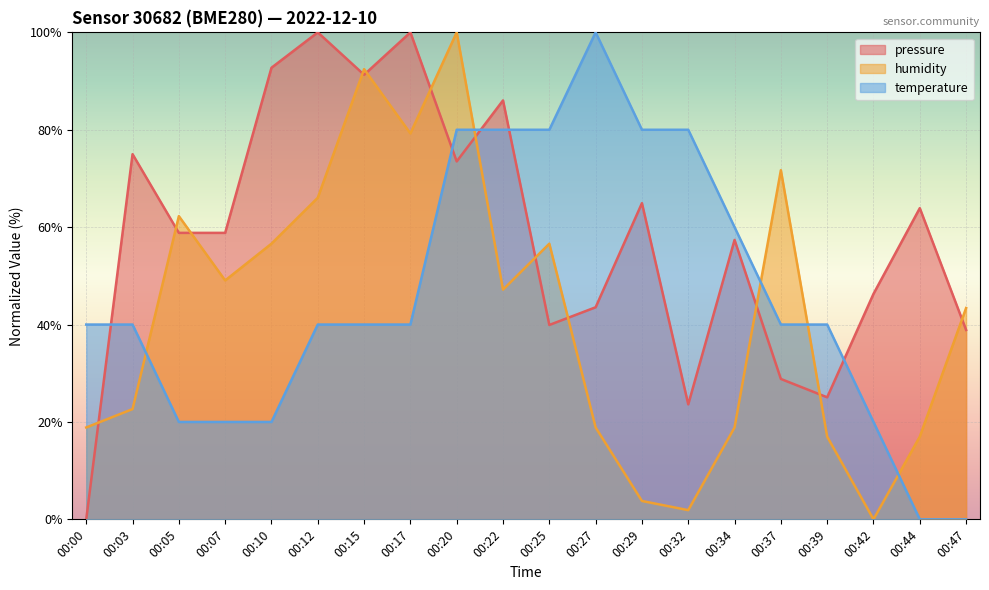

How many data points in humidity are above 47?

10